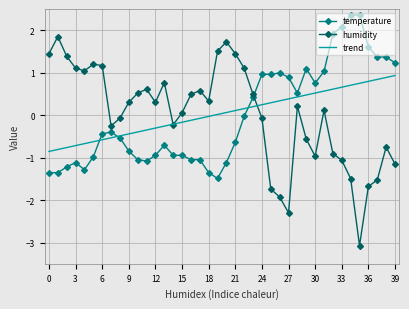

How many intersections are there between humidity and temperature?

1